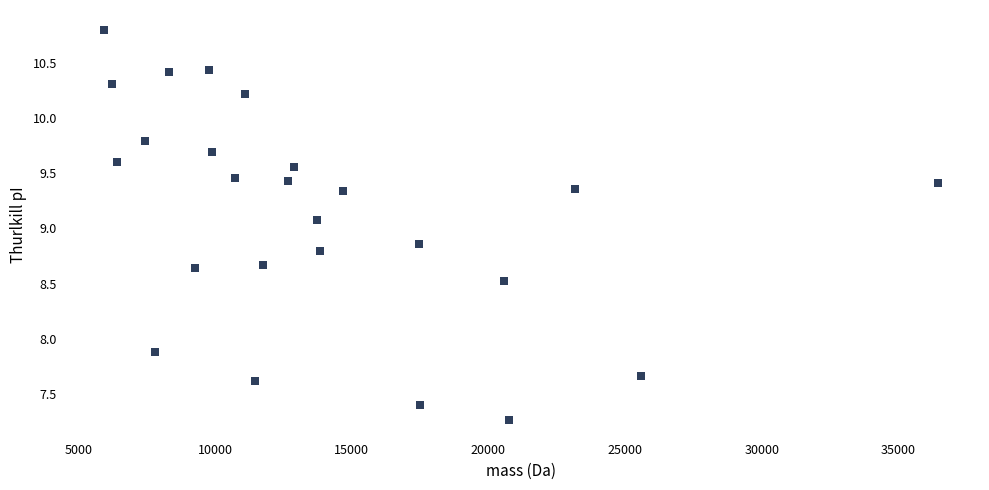

What Y value in the scatter plot is closest to 9?

9.1